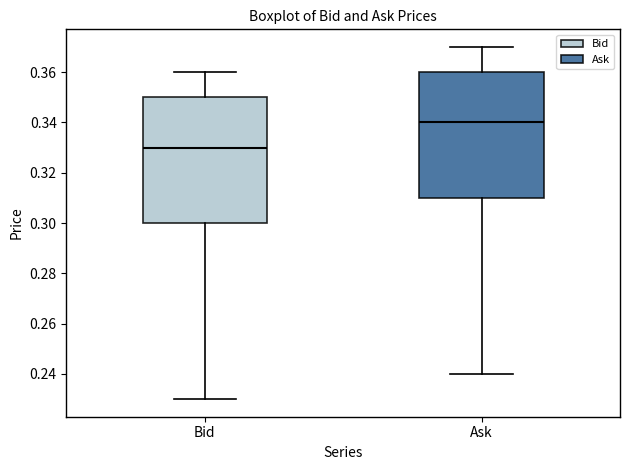

Where does the upper whisker of the box for Bid end on the y-axis? The values are not printed on the chart, so give them approximately, as read against the axis.

0.36